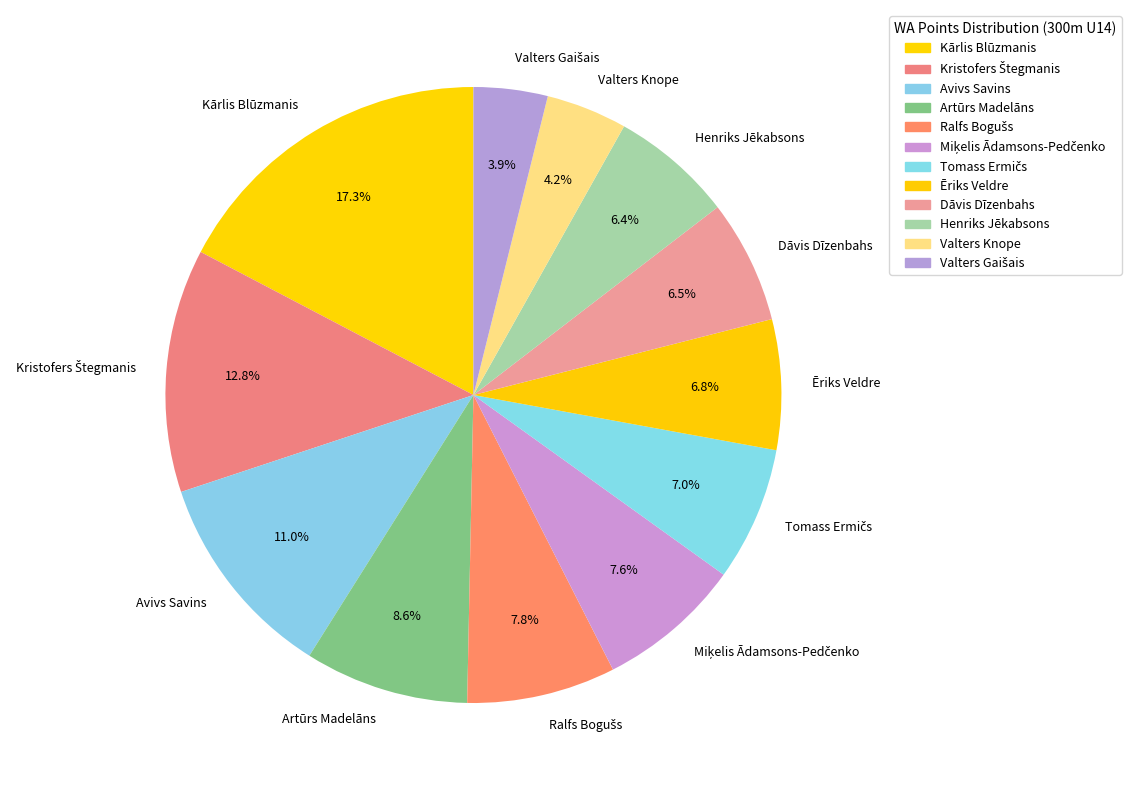

Does any single category account for the majority?

No